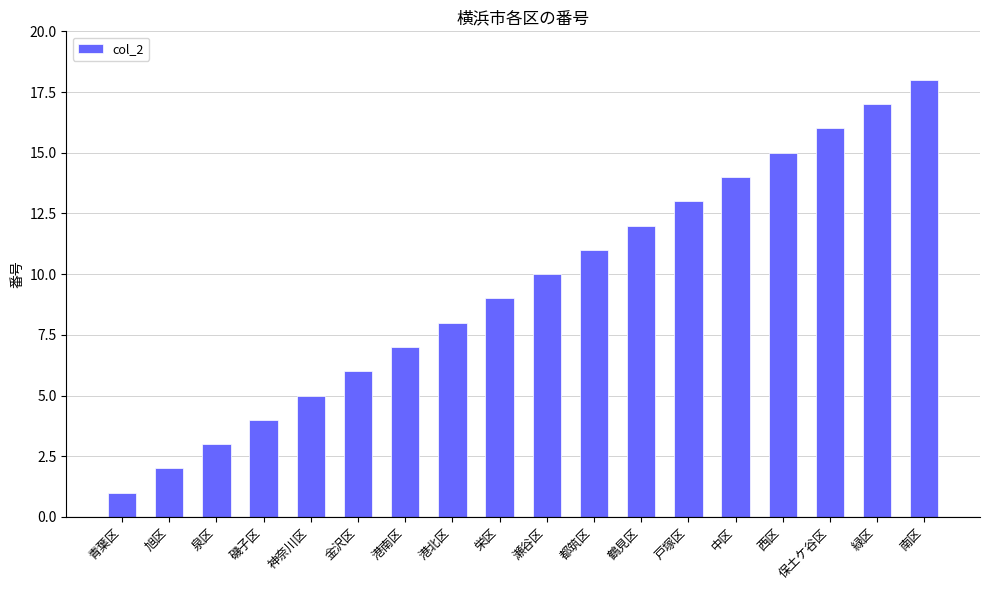

Does the chart contain any negative values?

No